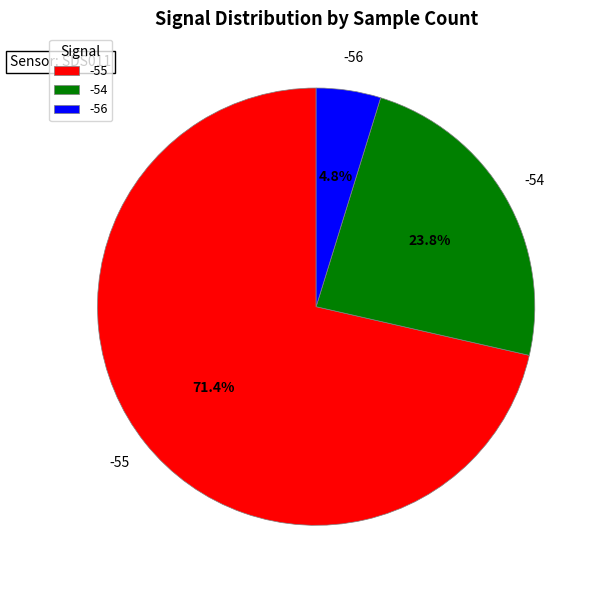

Is the sum of -56 and -55 greater than half?

Yes